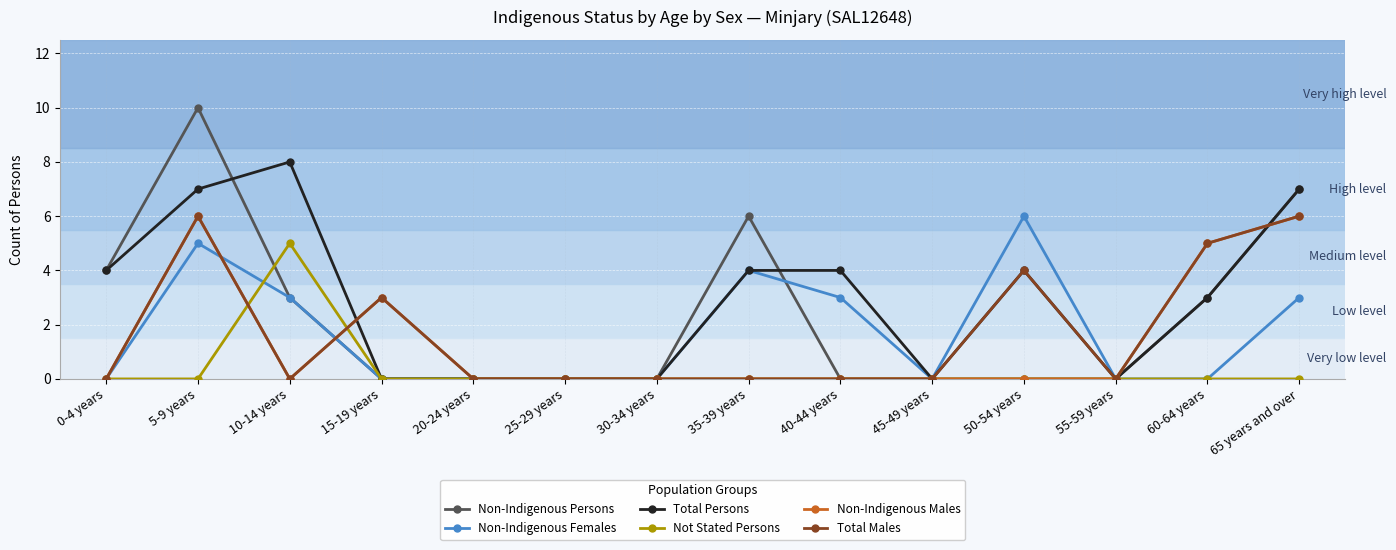

True or false: Non-Indigenous Females has more than 0 points higher than both neighbors.

True